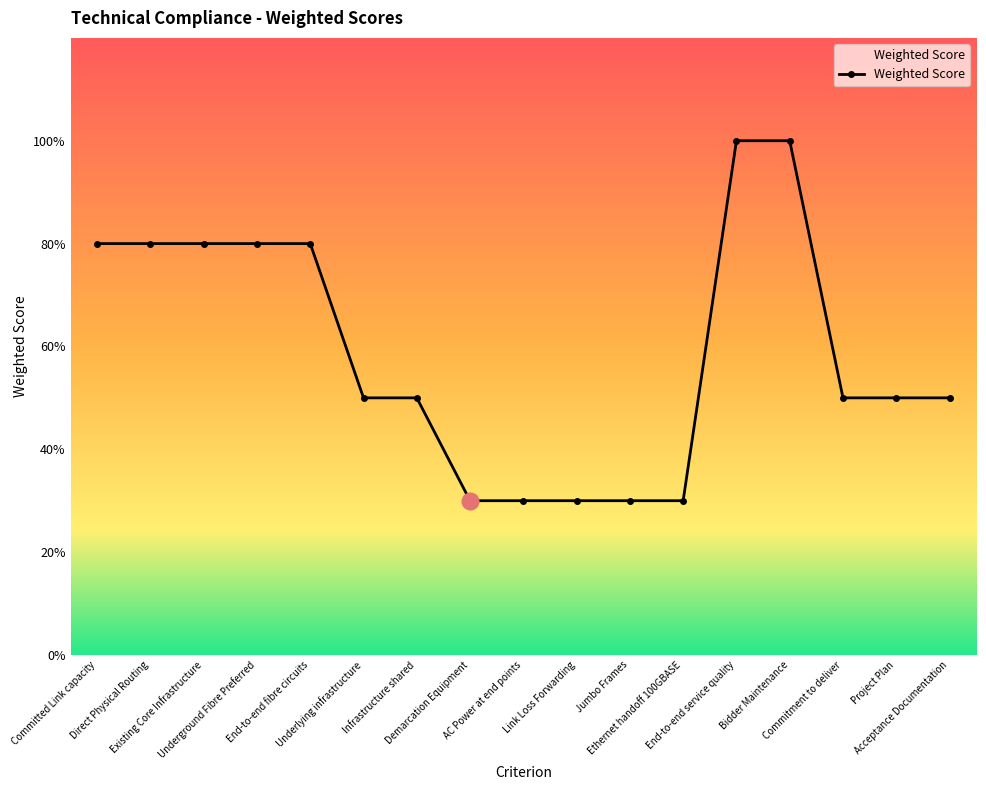

Reading right to left, extract all data points from this chart.

Acceptance Documentation=5	Project Plan=5	Commitment to deliver=5	Bidder Maintenance=10	End-to-end service quality=10	Ethernet handoff 100GBASE=3	Jumbo Frames=3	Link Loss Forwarding=3	AC Power at end points=3	Demarcation Equipment=3	Infrastructure shared=5	Underlying infrastructure=5	End-to-end fibre circuits=8	Underground Fibre Preferred=8	Existing Core Infrastructure=8	Direct Physical Routing=8	Committed Link capacity=8